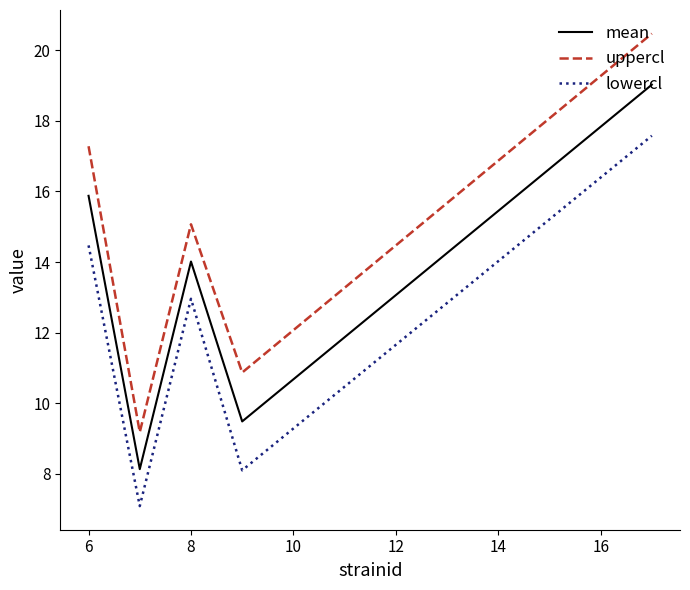

Which series has the largest range (max minus min)?

uppercl